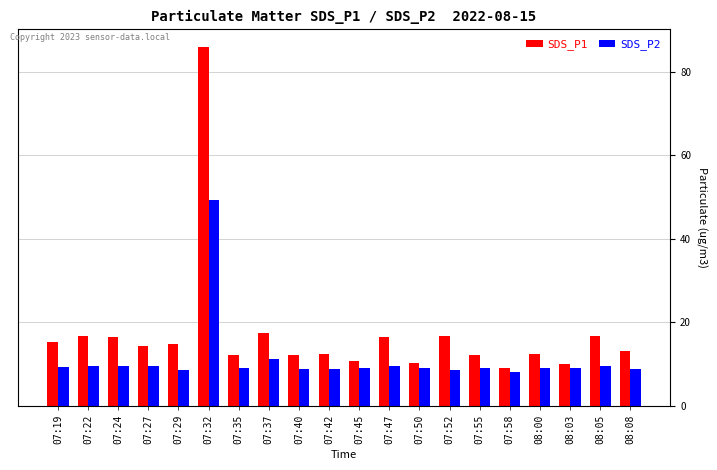

Where does the SDS_P2 series first go above 9?

07:19